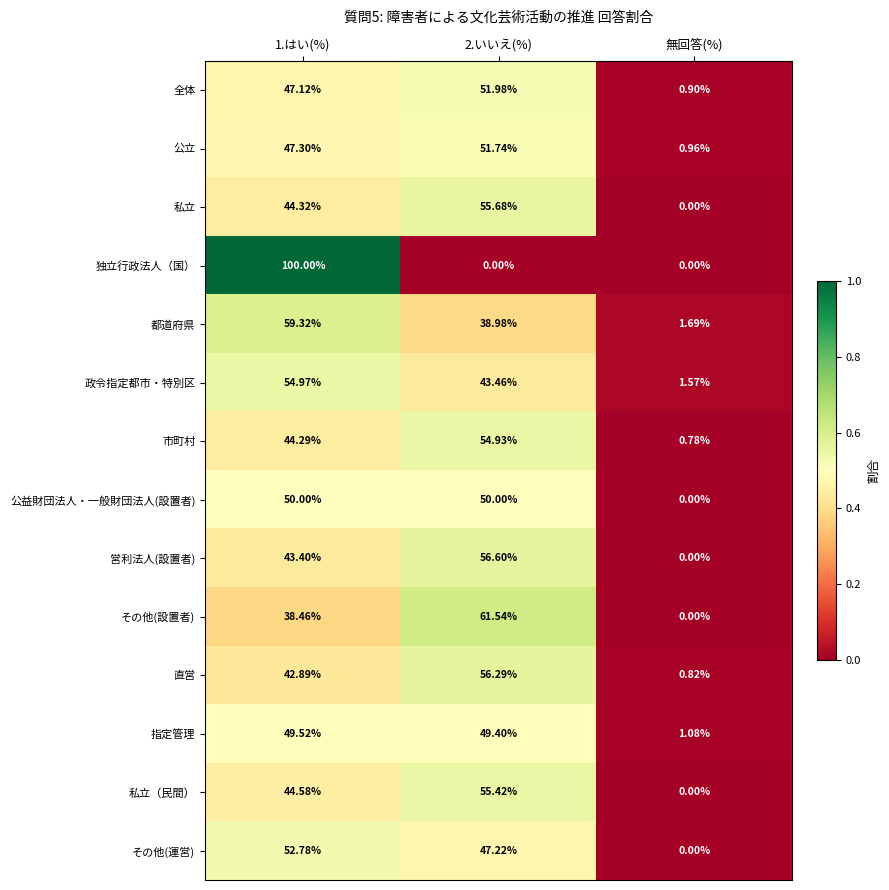

Which category has the lowest value in the 営利法人(設置者) series?

無回答(%)